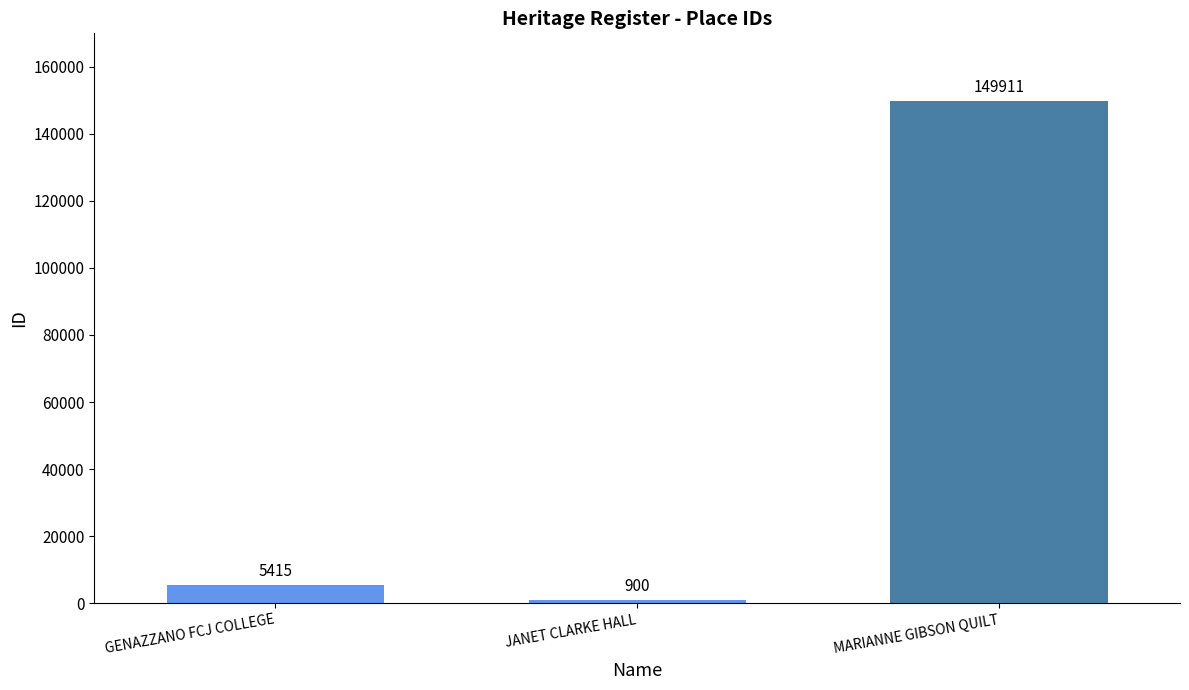

The chart shows a value of 900 at JANET CLARKE HALL. True or false?

True